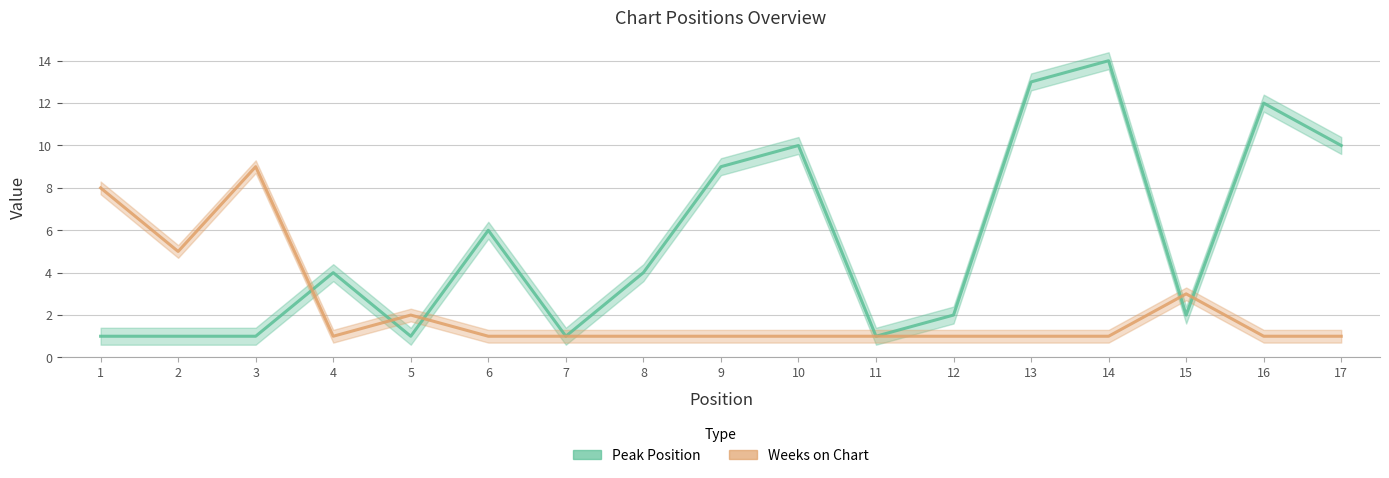

At which label does Peak Position first exceed 4?

6